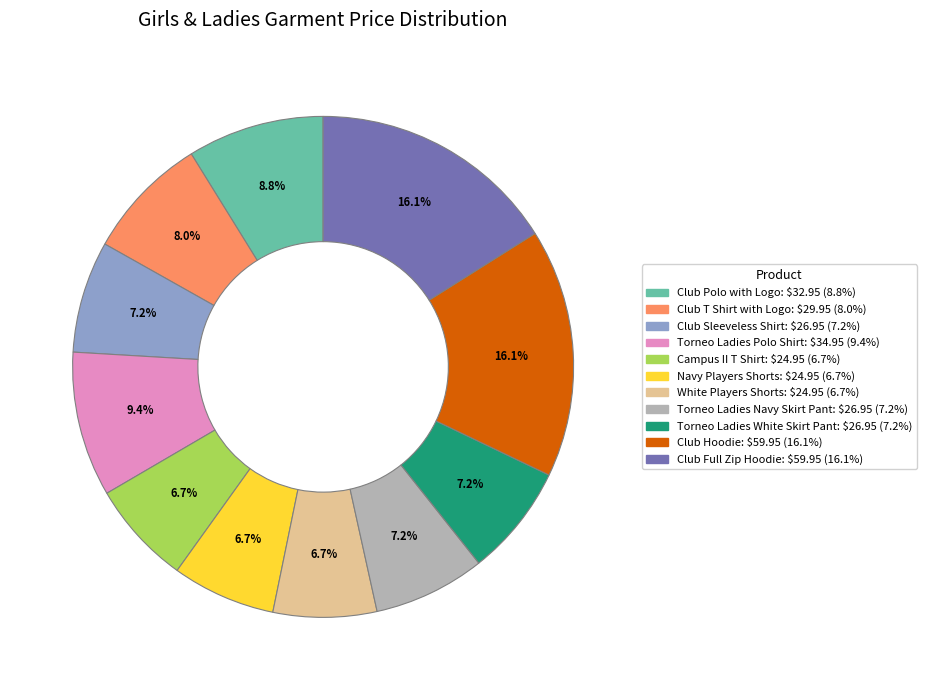

True or false: Torneo Ladies Navy Skirt Pant accounts for 7% of the total.

True